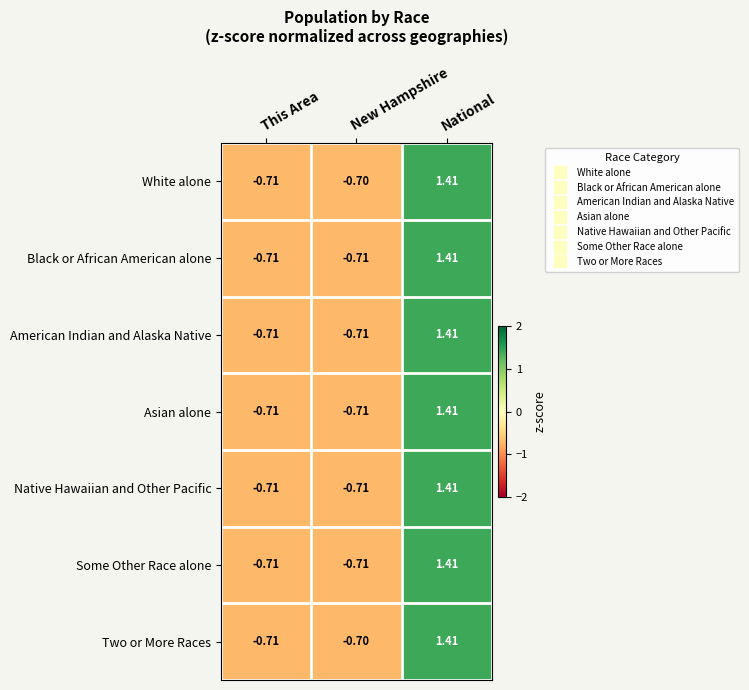

At which label does Black or African American alone reach its peak?

National